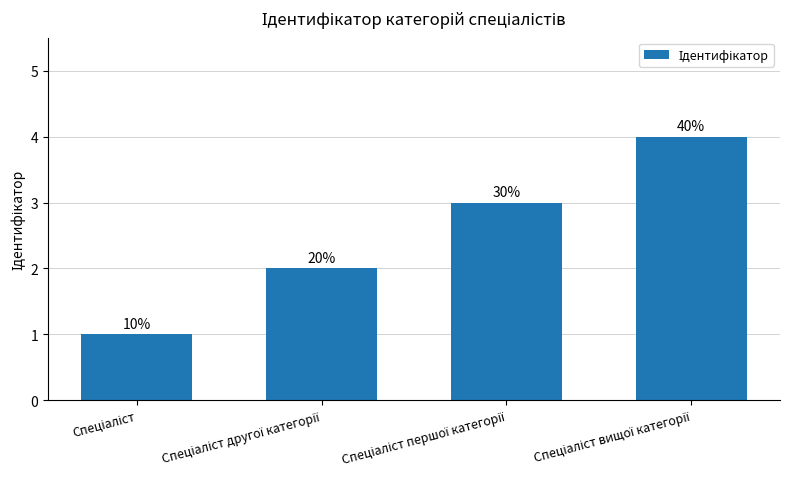

Rank the categories by value from lowest to highest.

Спеціаліст, Спеціаліст другої категорії, Спеціаліст першої категорії, Спеціаліст вищої категорії